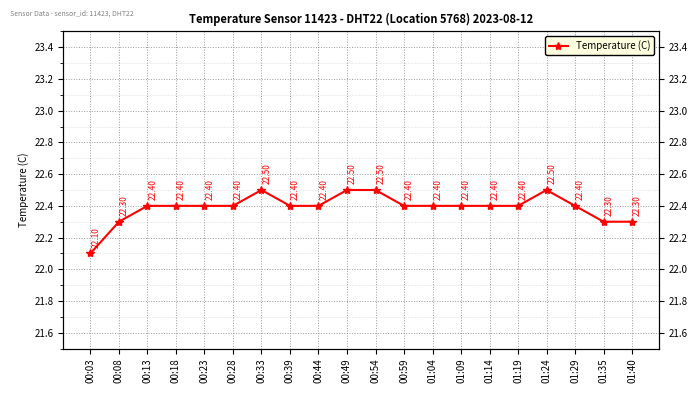

True or false: the data shows 22.3 at 00:08.

True